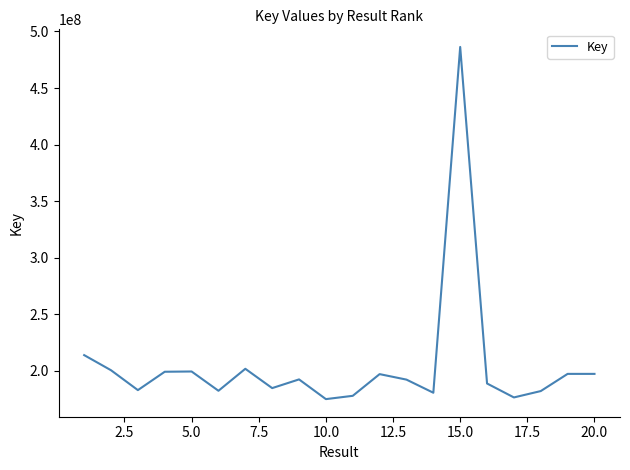

Does the chart have visible grid lines?

No